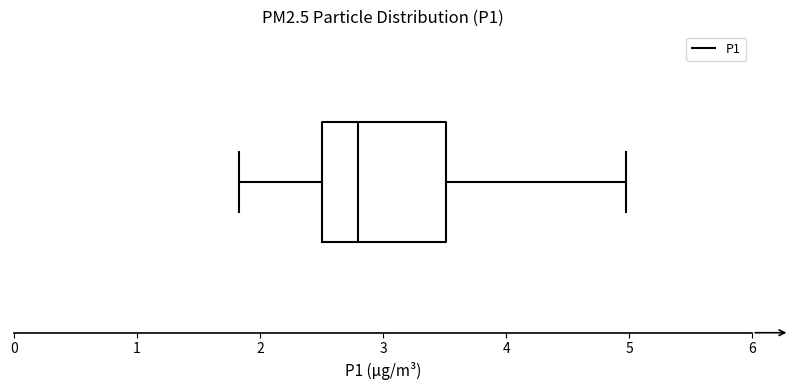

Transcribe this box plot: give where the median line is, the range the box spans, and where the two whiskers end, as read against the x-axis. The values are not printed on the chart, so give them approximately, as read against the axis.

median 2.8, box 2.5 to 3.5, whiskers 1.8 to 5.0